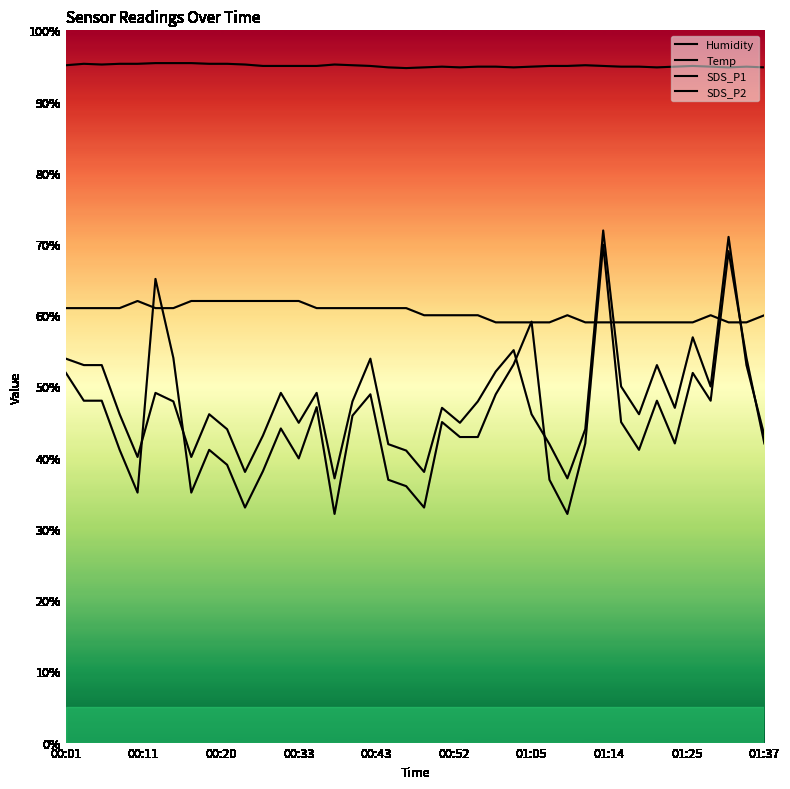

Does the chart display data point markers on the line(s)?

No